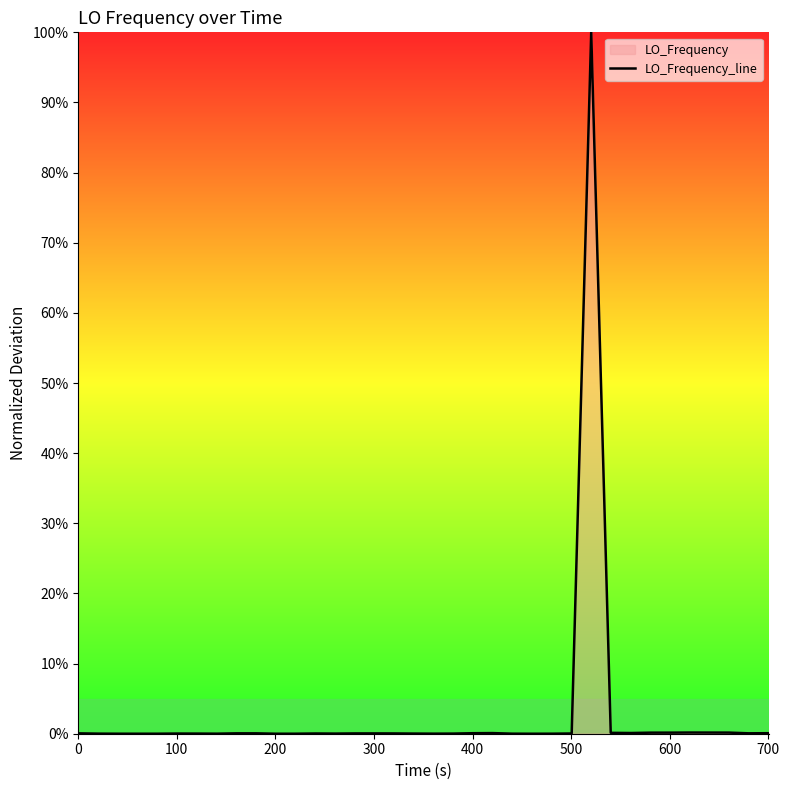

Does the chart display data point markers on the line(s)?

No